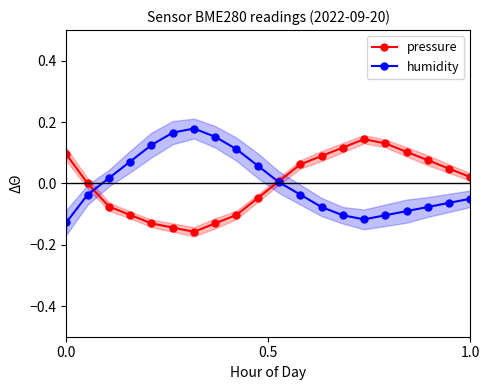

Rank the series by their average value, from lowest to highest.

pressure, humidity